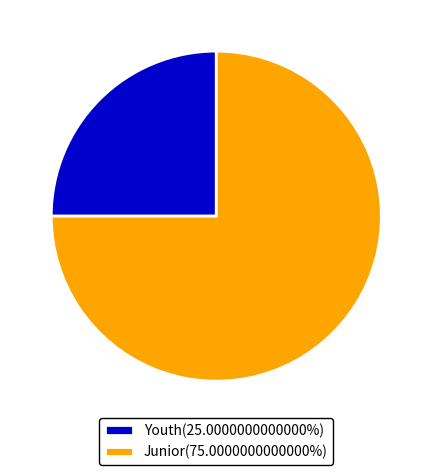

How many slices are in this pie chart?

2